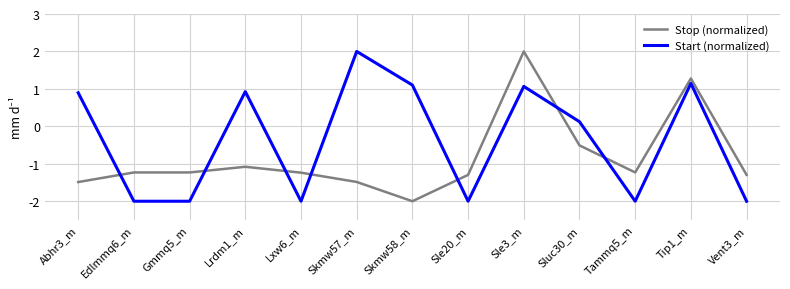

At which label is Start (normalized) closest to 0?

Sluc30_m